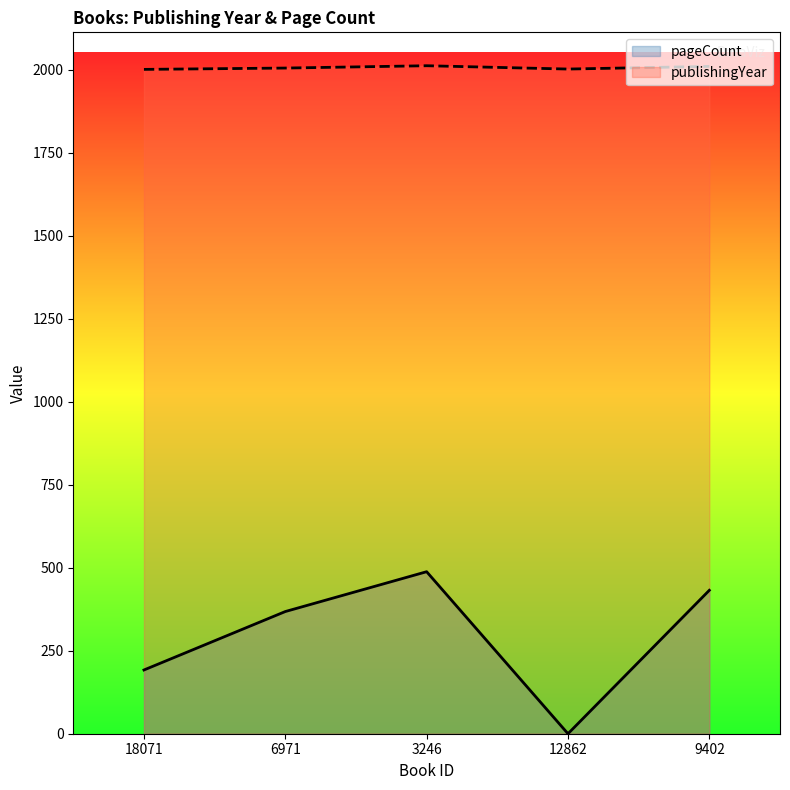

The value of publishingYear at 3246 is 2012. True or false?

True